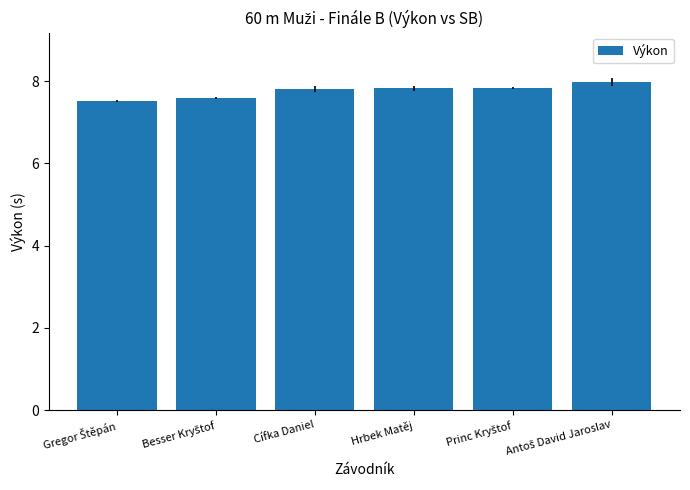

What is the sum of all values?

46.5